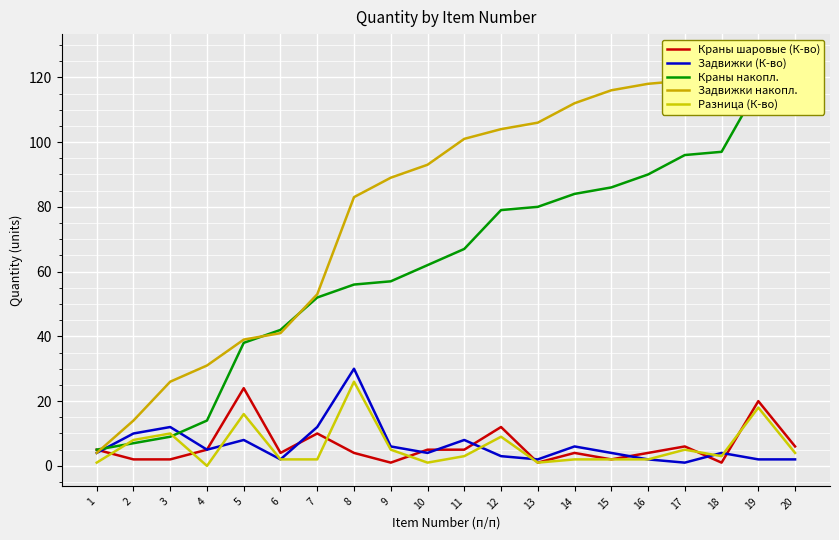

Reading left to right, extract all data points from this chart.

Краны шаровые (К-во): 1=5	2=2	3=2	4=5	5=24	6=4	7=10	8=4	9=1	10=5	11=5	12=12	13=1	14=4	15=2	16=4	17=6	18=1	19=20	20=6
Задвижки (К-во): 1=4	2=10	3=12	4=5	5=8	6=2	7=12	8=30	9=6	10=4	11=8	12=3	13=2	14=6	15=4	16=2	17=1	18=4	19=2	20=2
Краны накопл.: 1=5	2=7	3=9	4=14	5=38	6=42	7=52	8=56	9=57	10=62	11=67	12=79	13=80	14=84	15=86	16=90	17=96	18=97	19=117	20=123
Задвижки накопл.: 1=4	2=14	3=26	4=31	5=39	6=41	7=53	8=83	9=89	10=93	11=101	12=104	13=106	14=112	15=116	16=118	17=119	18=123	19=125	20=127
Разница (К-во): 1=1	2=8	3=10	4=0	5=16	6=2	7=2	8=26	9=5	10=1	11=3	12=9	13=1	14=2	15=2	16=2	17=5	18=3	19=18	20=4